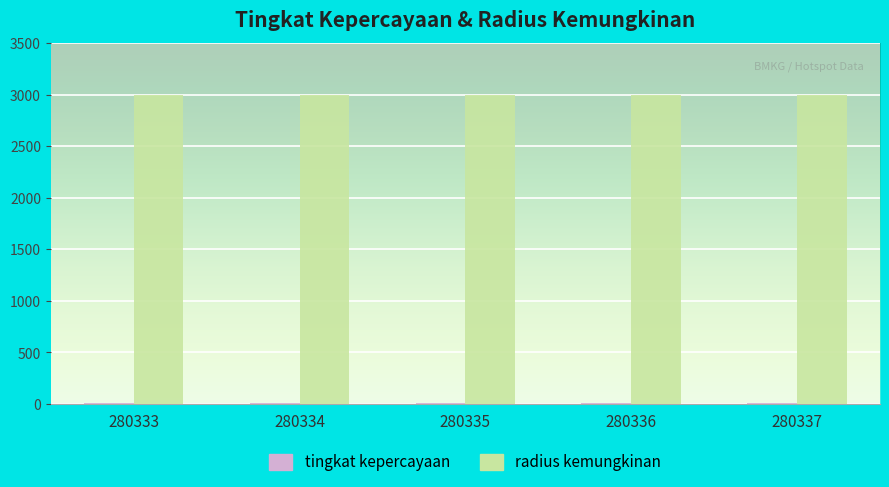

What is the maximum value shown in the chart?

3000